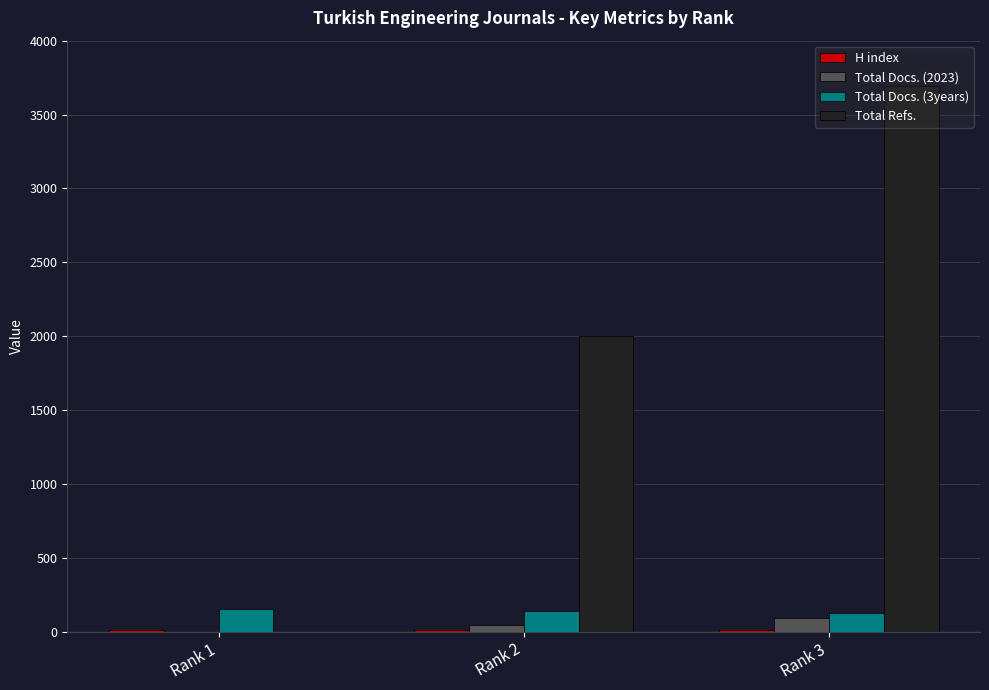

The value of Total Docs. (3years) at Rank 2 is 143. True or false?

True